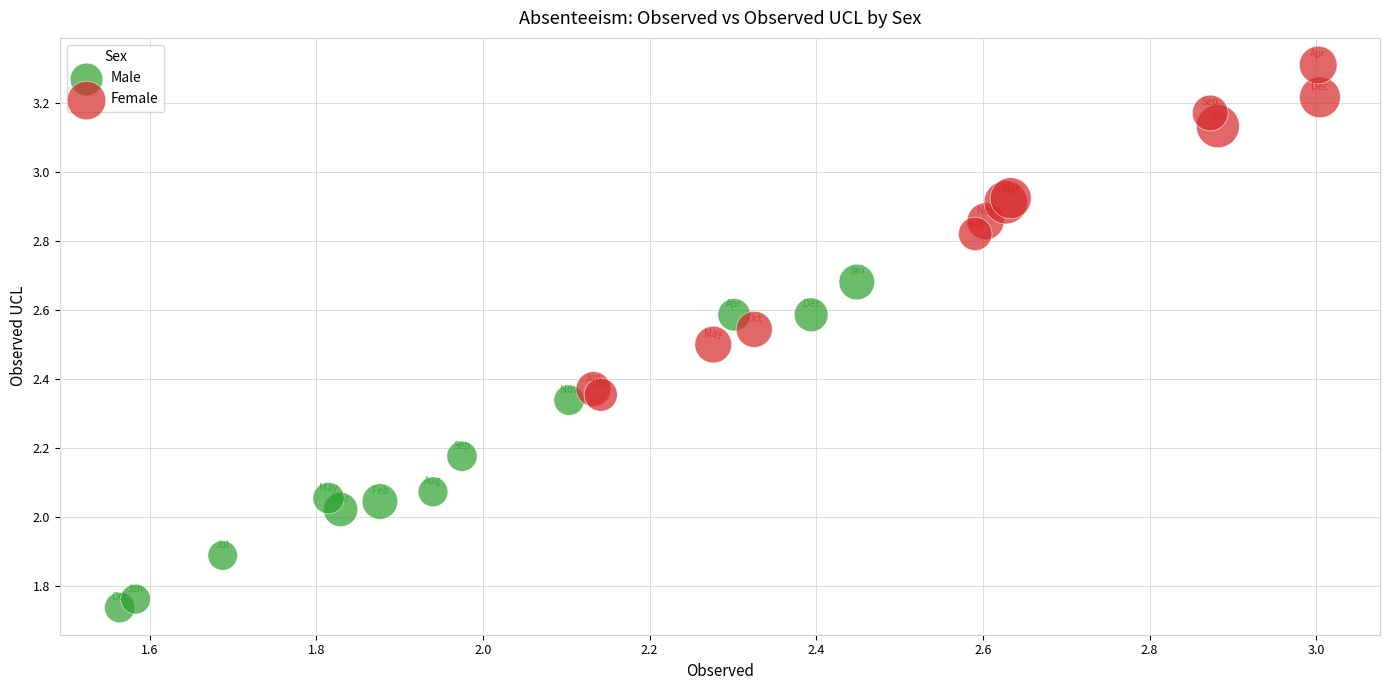

What are all the series names shown in the legend?

Male, Female